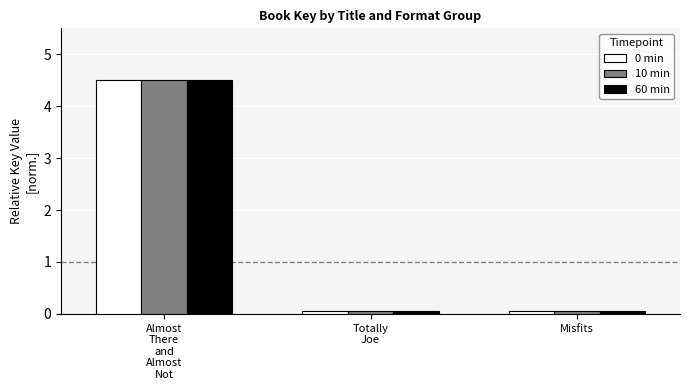

What is the sum of all 10 min values?

4.6